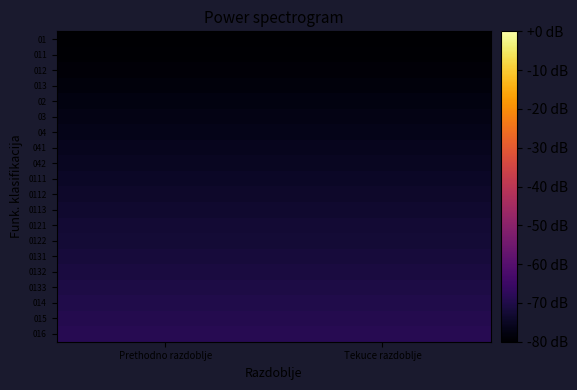

What is the total value across all series at Tekuce razdoblje?

-1486.0